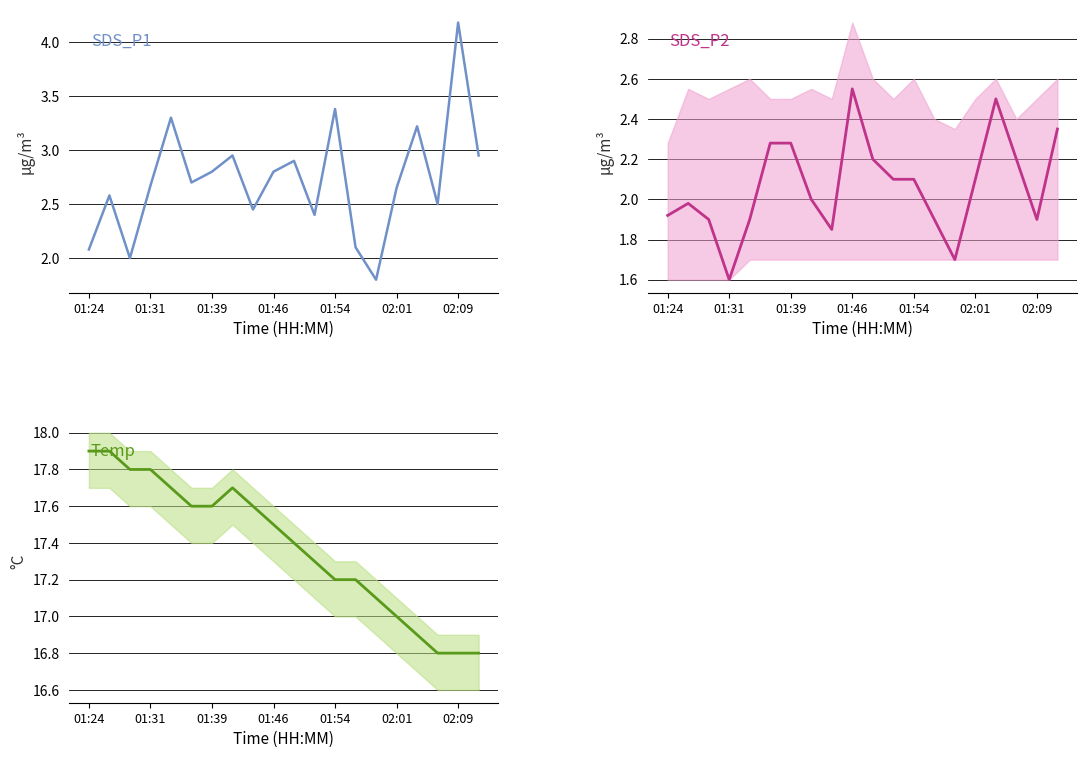

How many data points in SDS_P1 are above 2?

18